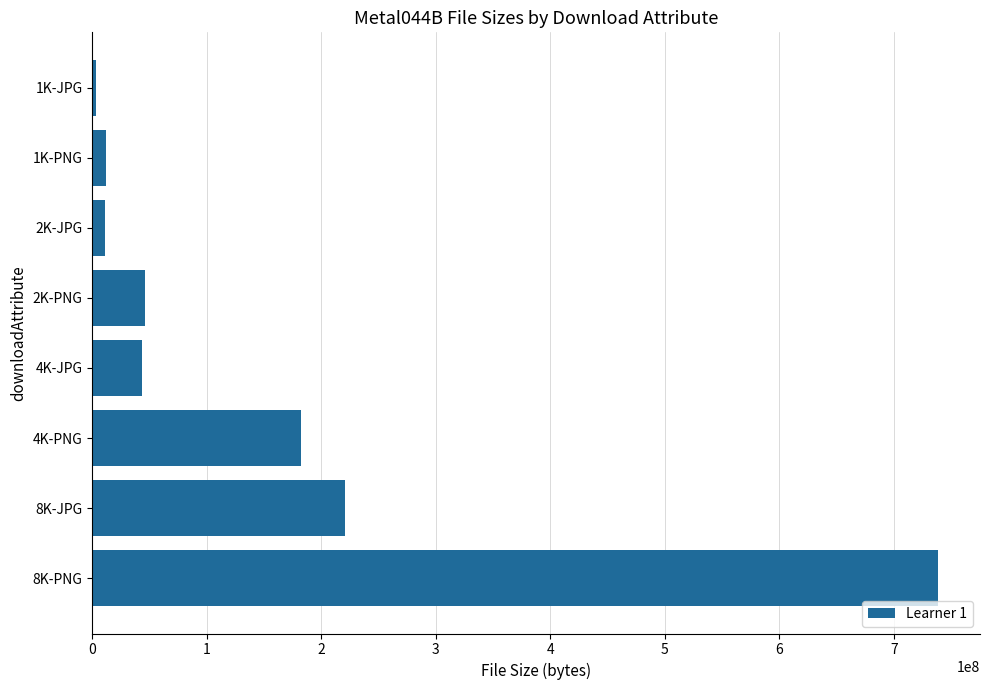

Is it true that the value at 4K-JPG is 74078879?

False